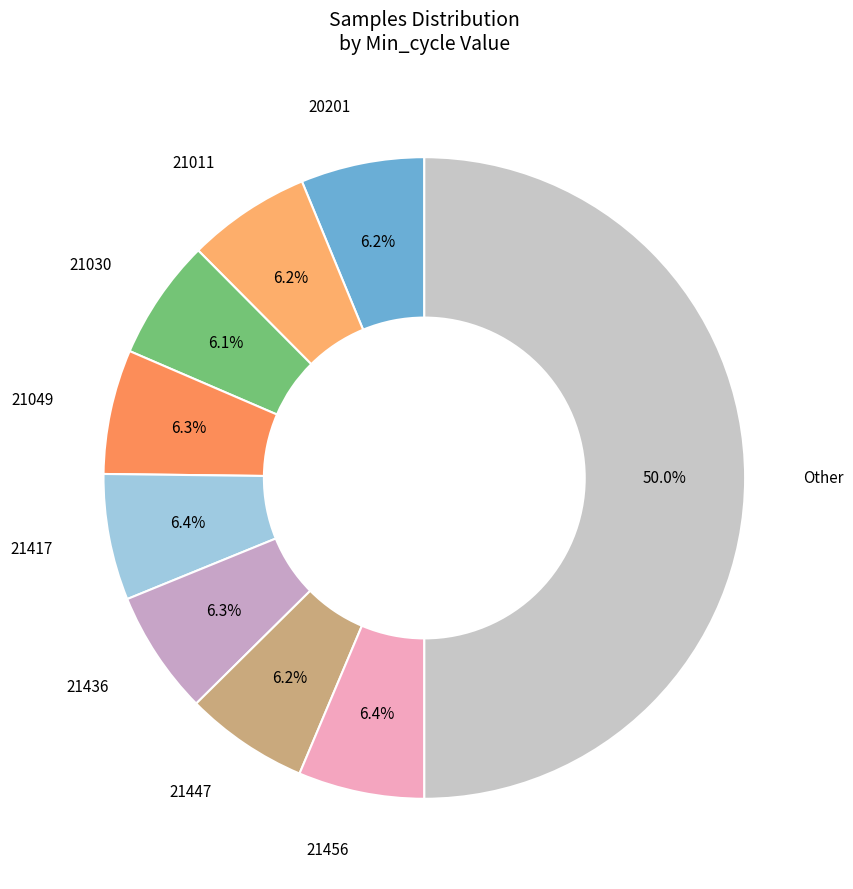

Is 21436 the majority of the pie?

No